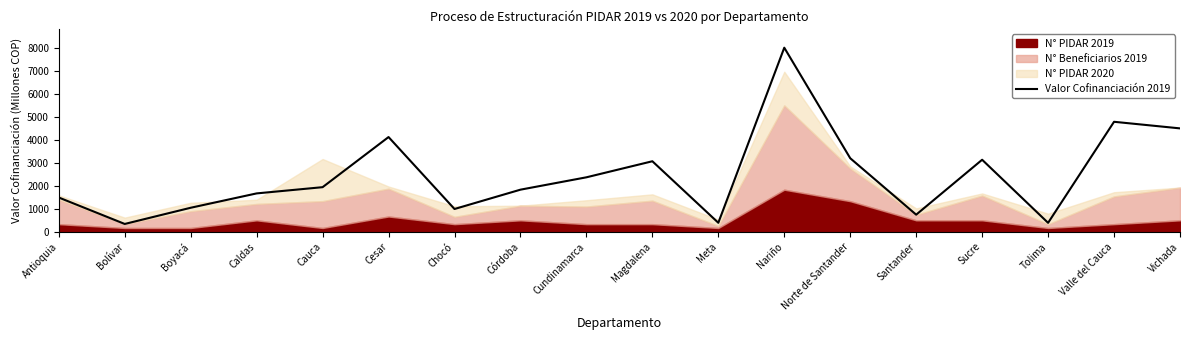

How many data points are less than 1944?

9